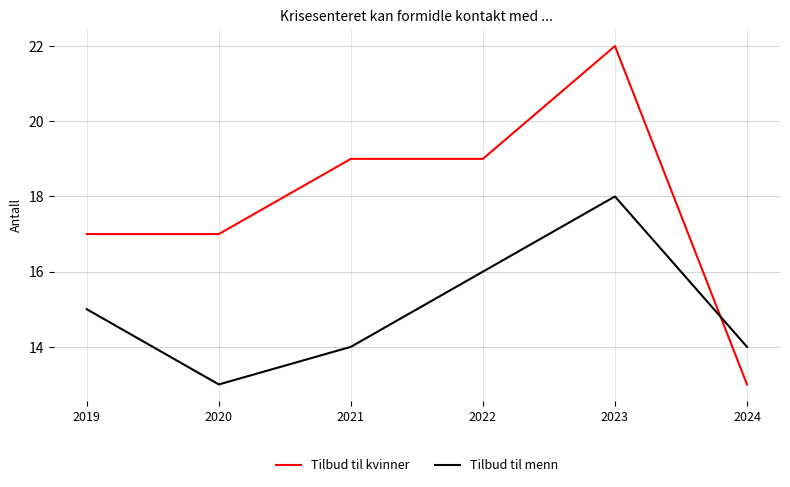

What is the greatest value displayed?

22